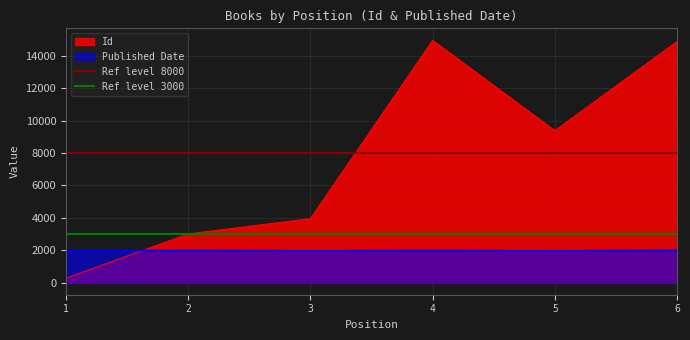

What is the value of the Published Date point at the 6th from the left?

1994